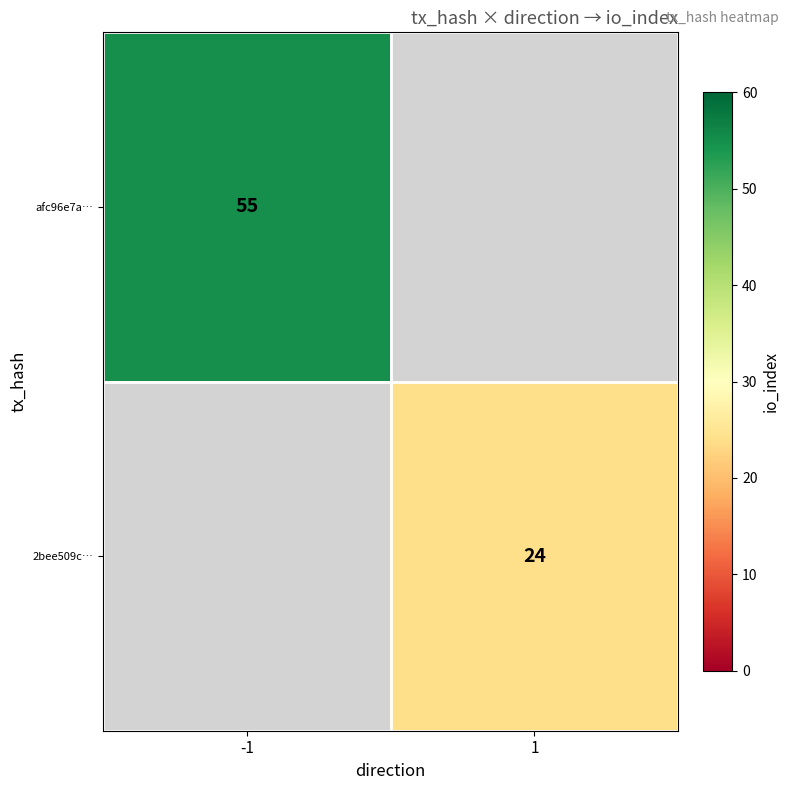

The afc96e7a… series shows 81 at -1. True or false?

False